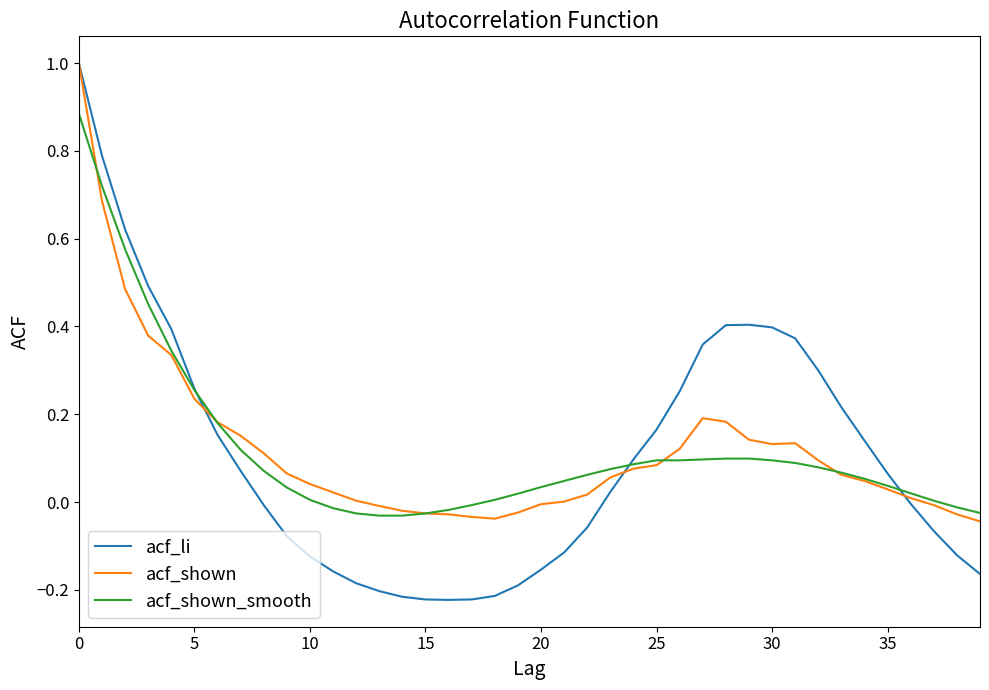

What is the greatest value displayed?

1.0